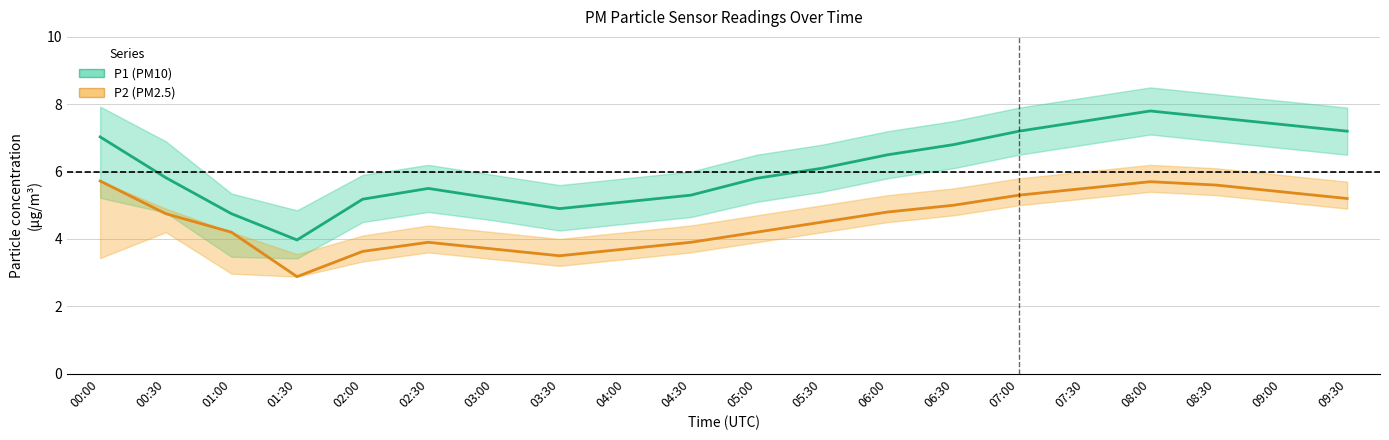

The value of P1 (PM10) at 00:30 is 2.0. True or false?

False